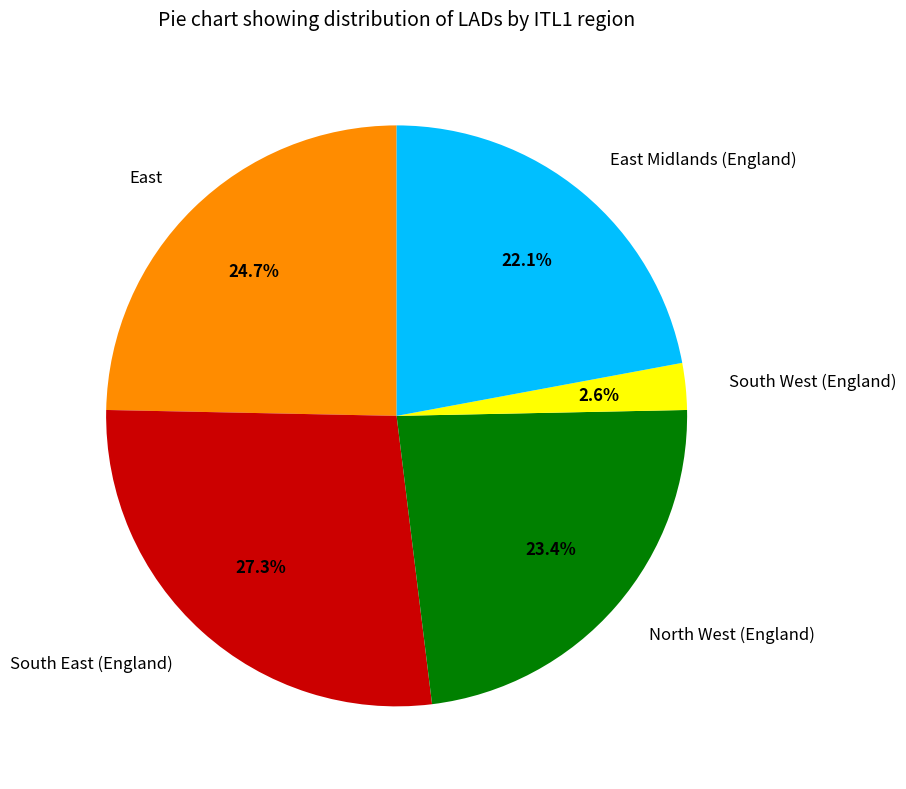

What percentage is NOT represented by South West (England)?

97.4%